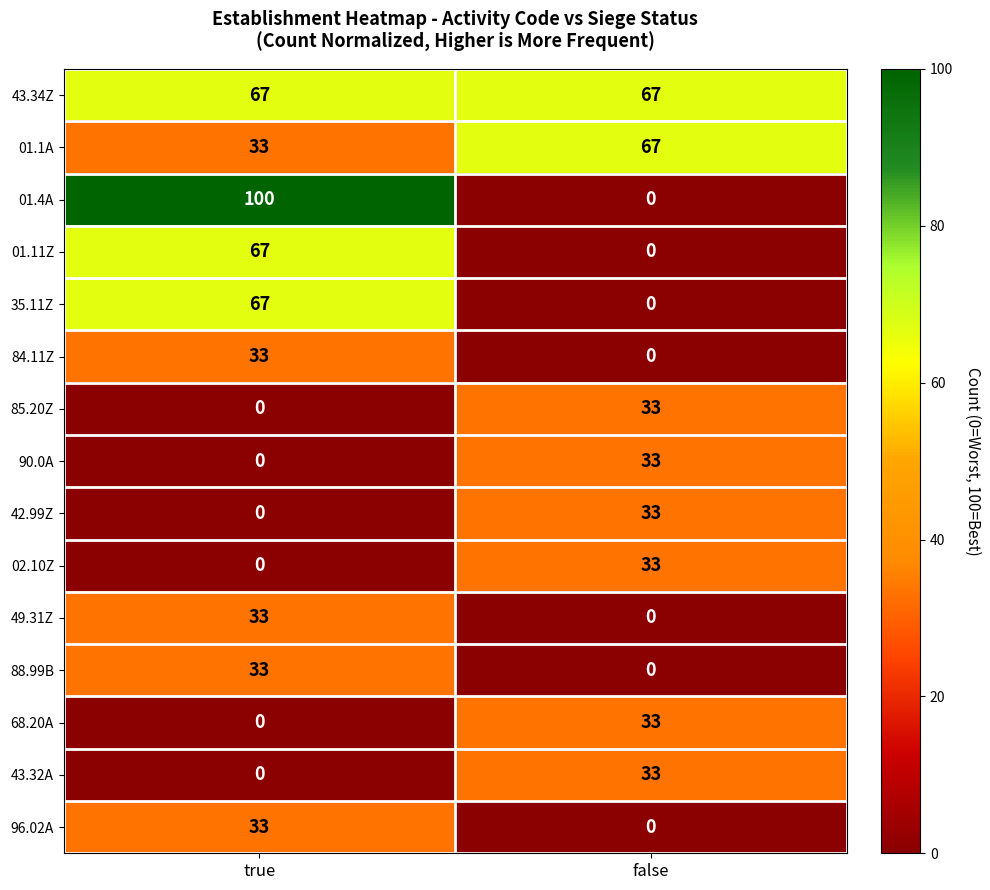

At which label does 42.99Z reach its peak?

false